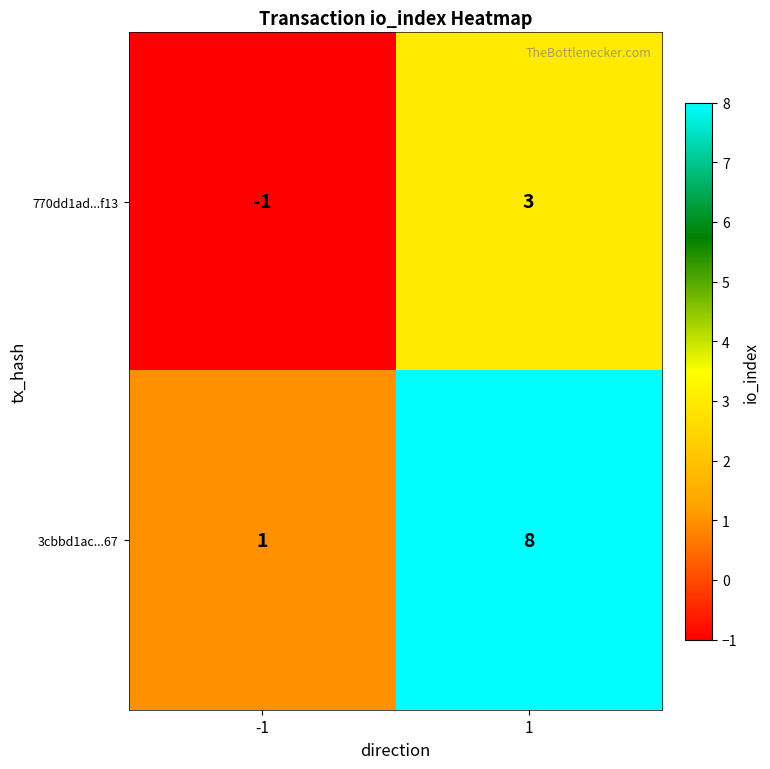

At which category is the sum across all series the highest?

1